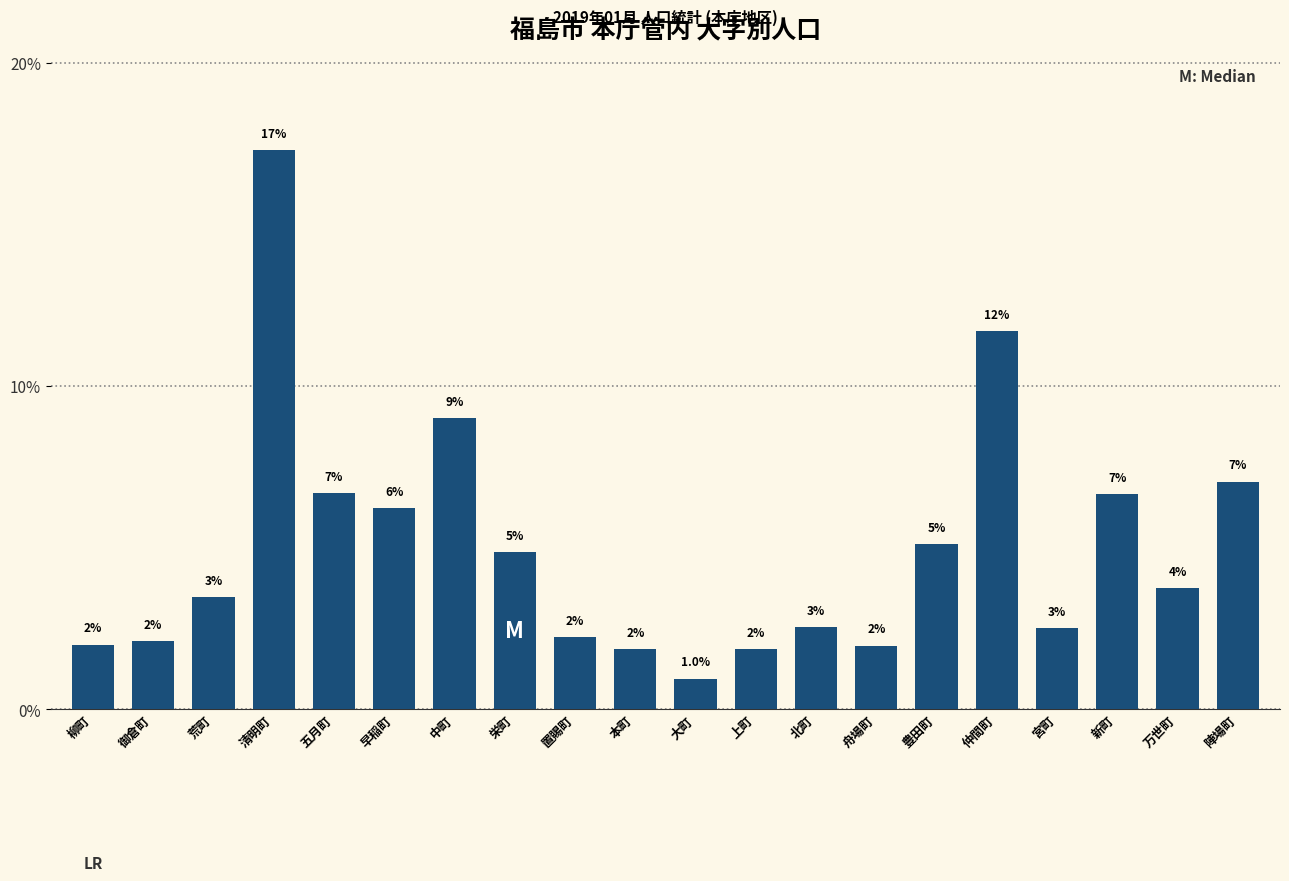

What is the maximum value shown in the chart?

17.3